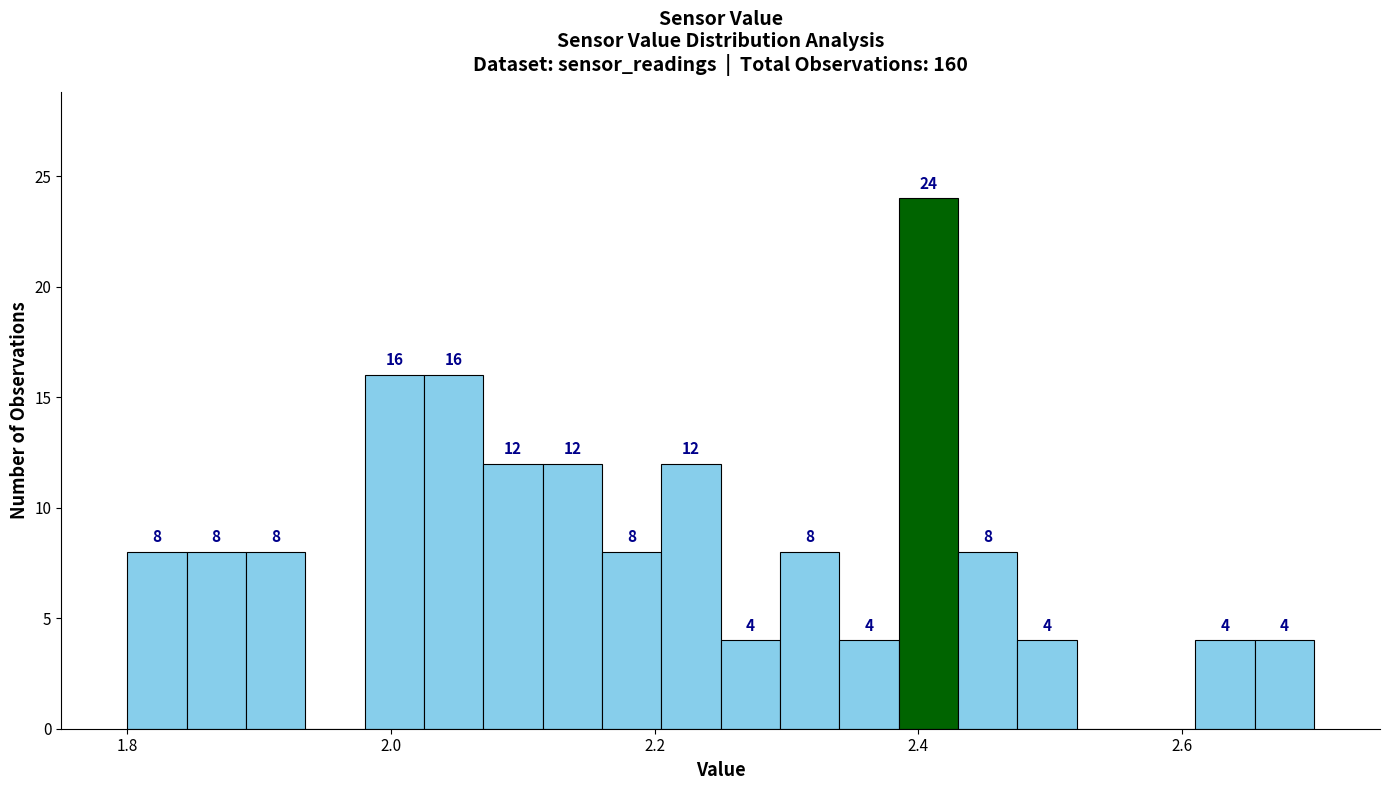

Read against the x-axis, roughly where is the centre of the tallest bar?

2.40